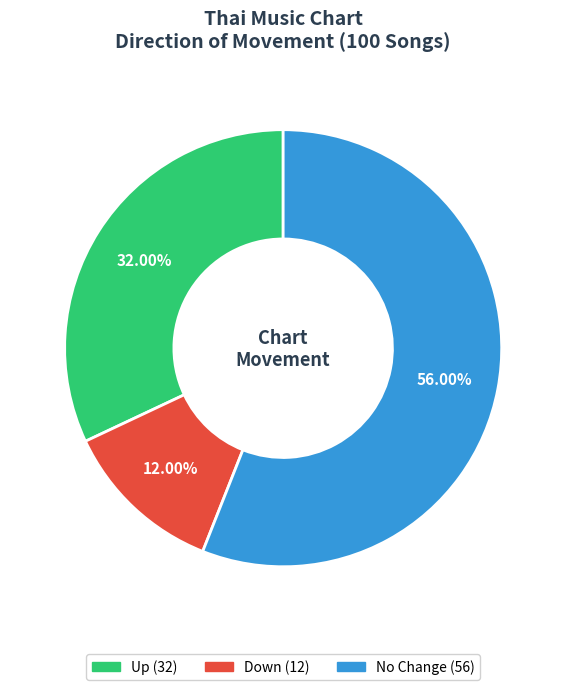

Does any single category account for the majority?

Yes